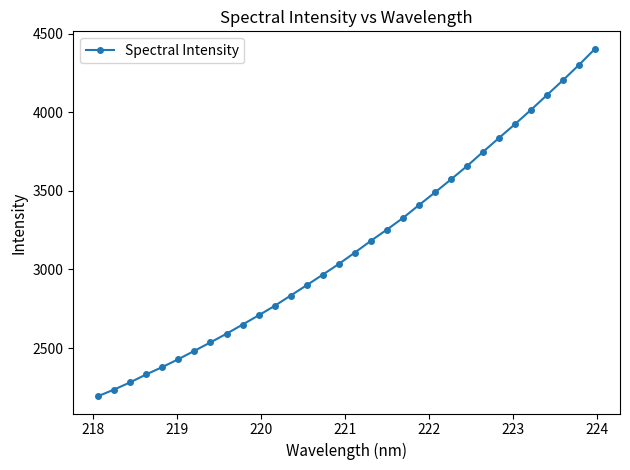

What is the smallest value displayed?

2194.1